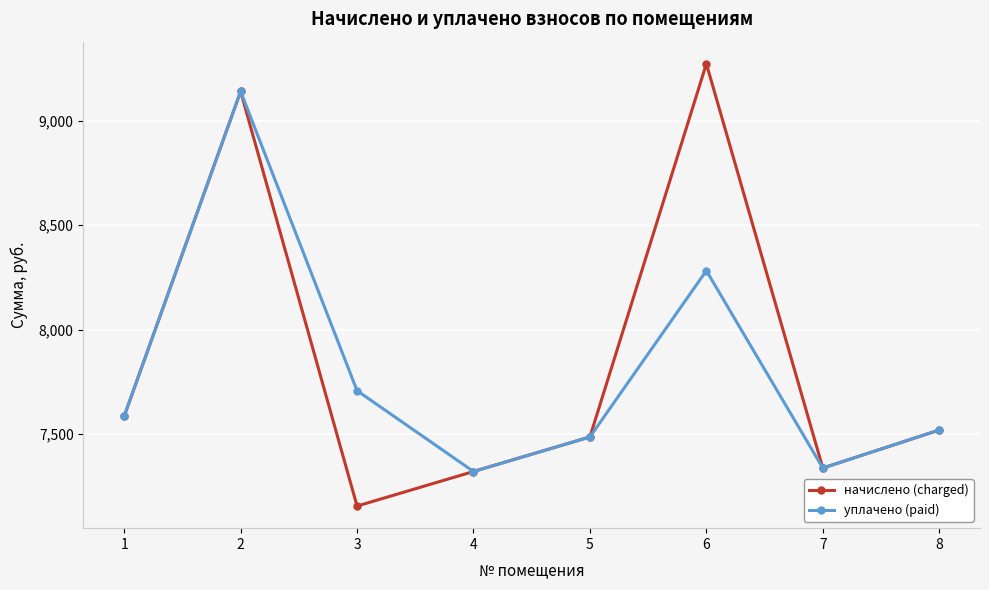

What is the approximate value of уплачено (paid) at 7?

7336.1